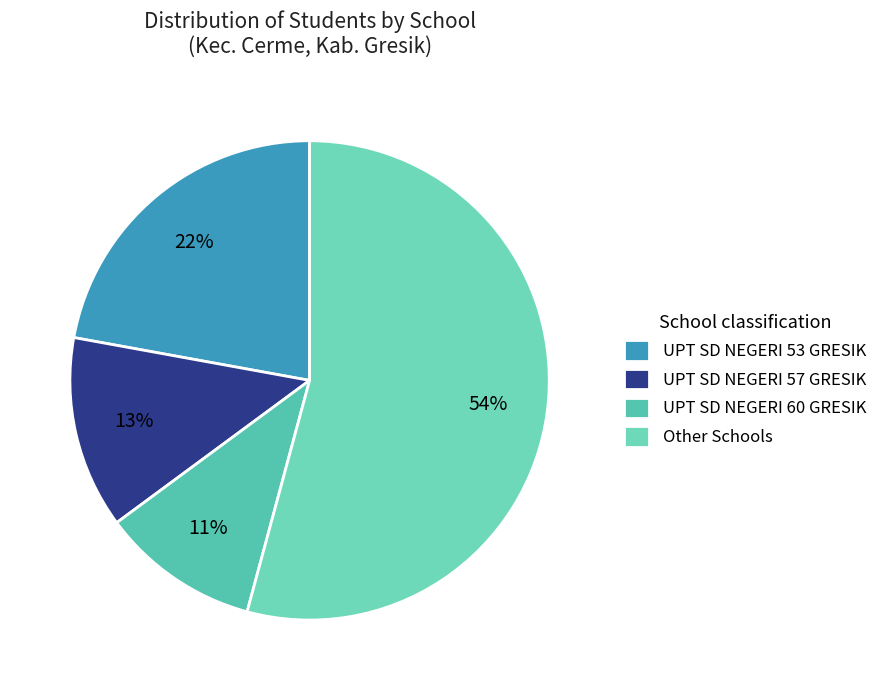

How many segments does this pie chart have?

4